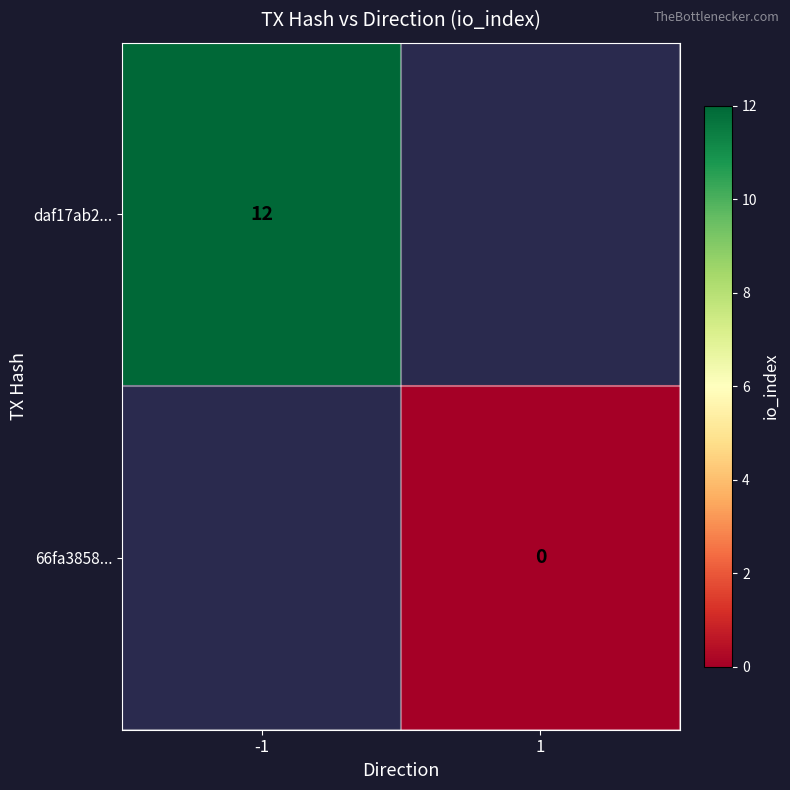

True or false: daf17ab2... has a value of 12 at -1.

True